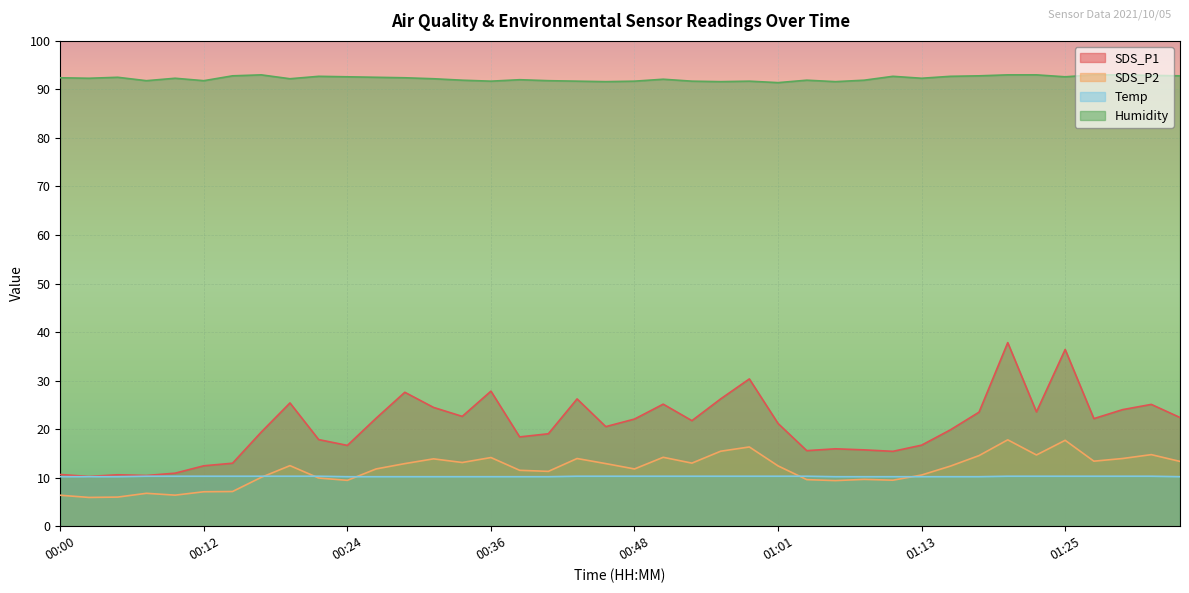

Is the value of SDS_P1 at 00:02 greater than the value of Temp at 01:15?

Yes